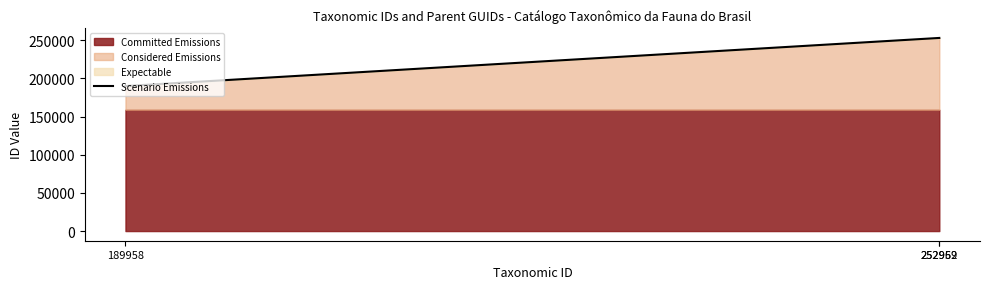

At which label does the data first exceed 252959?

252962